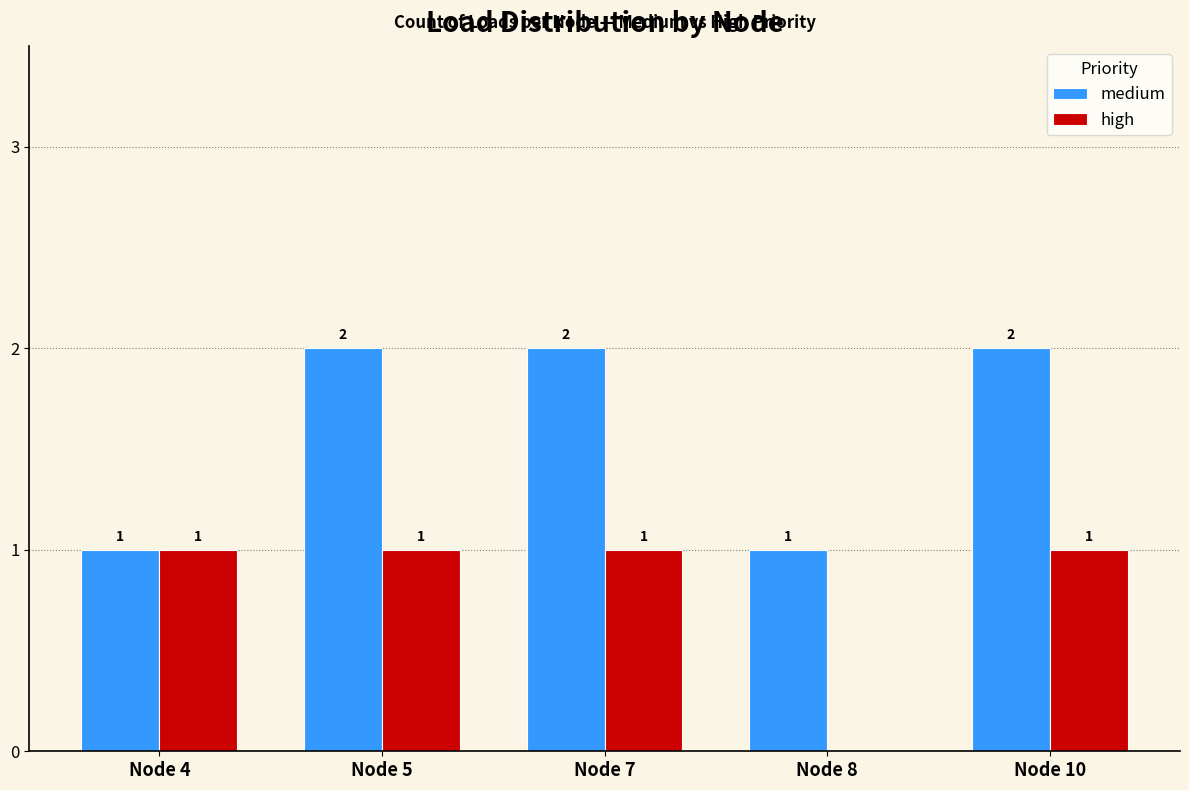

What is the total value across all series at Node 10?

3